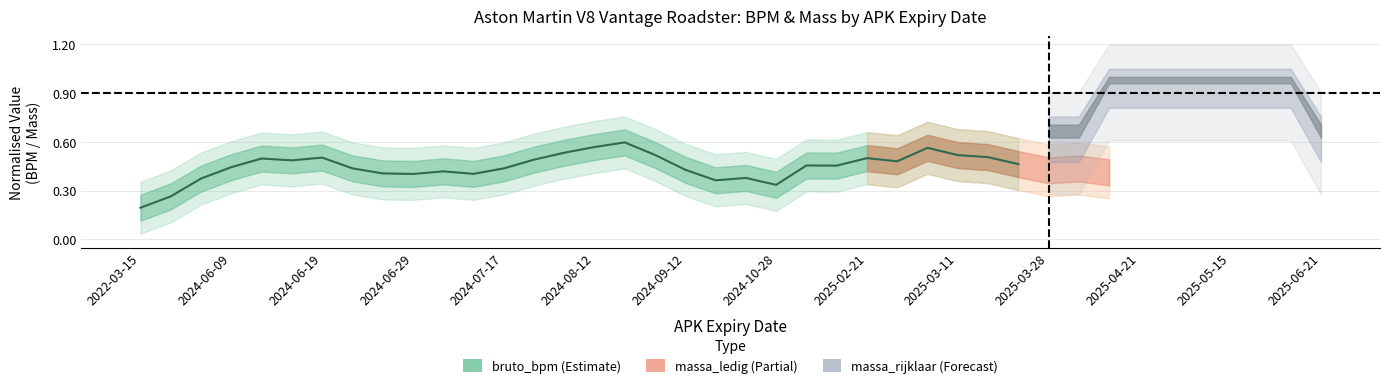

What is the maximum value shown in the chart?

0.6